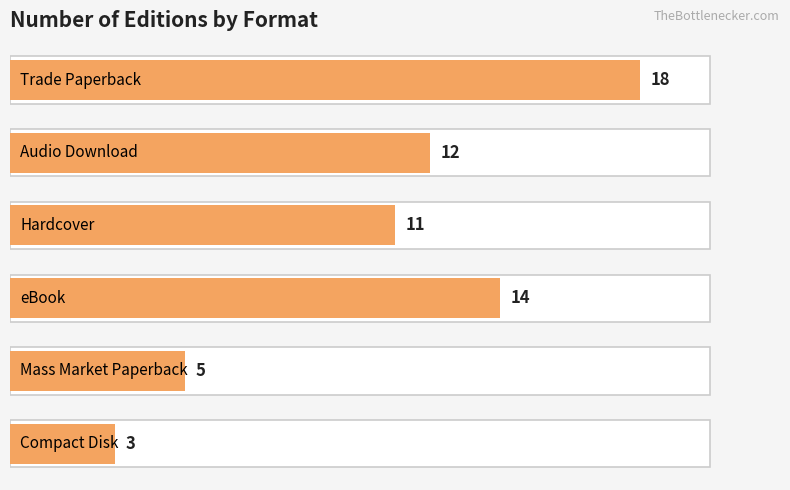

Reading left to right, extract all data points from this chart.

0=18	1=12	2=11	3=14	4=5	5=3